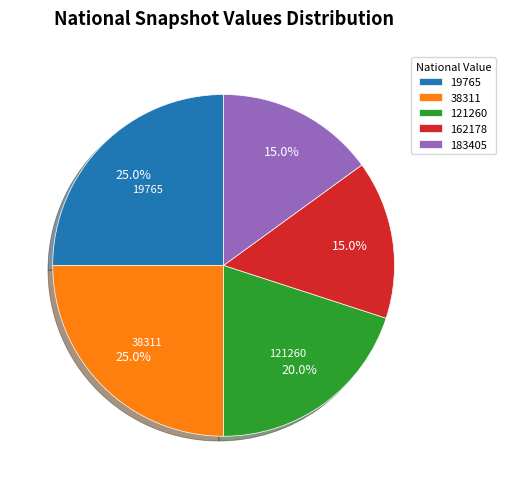

What percentage do 121260 and 38311 together represent?

45.0%